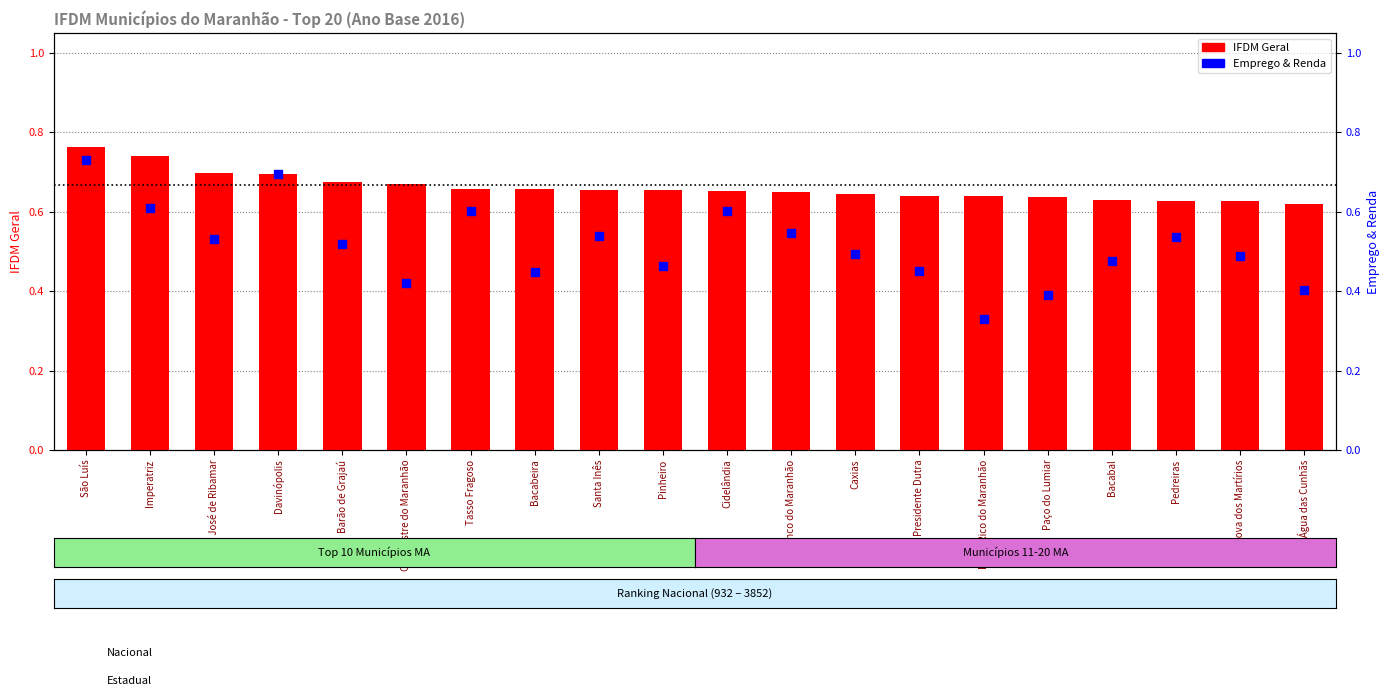

What is the total value across all series at Presidente Dutra?

1.1